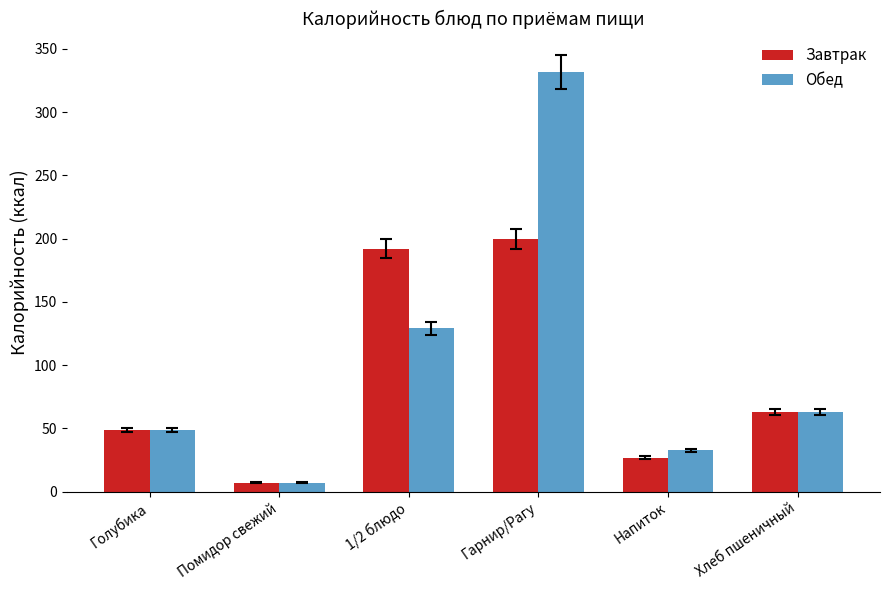

Which series has the largest range (max minus min)?

Обед